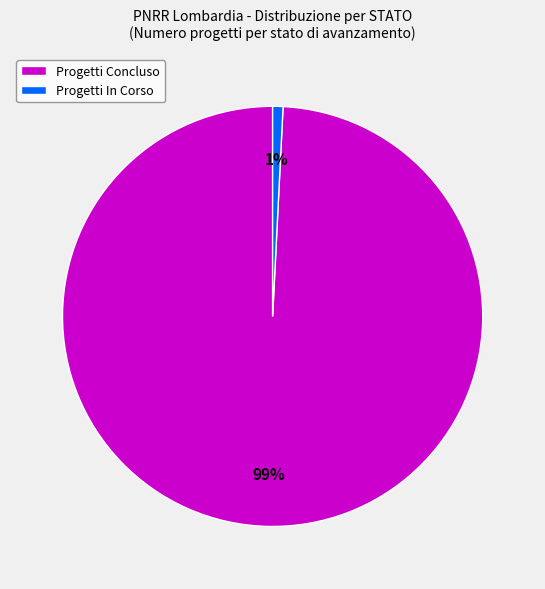

Combined, do Progetti In Corso and Progetti Concluso account for over 50%?

Yes